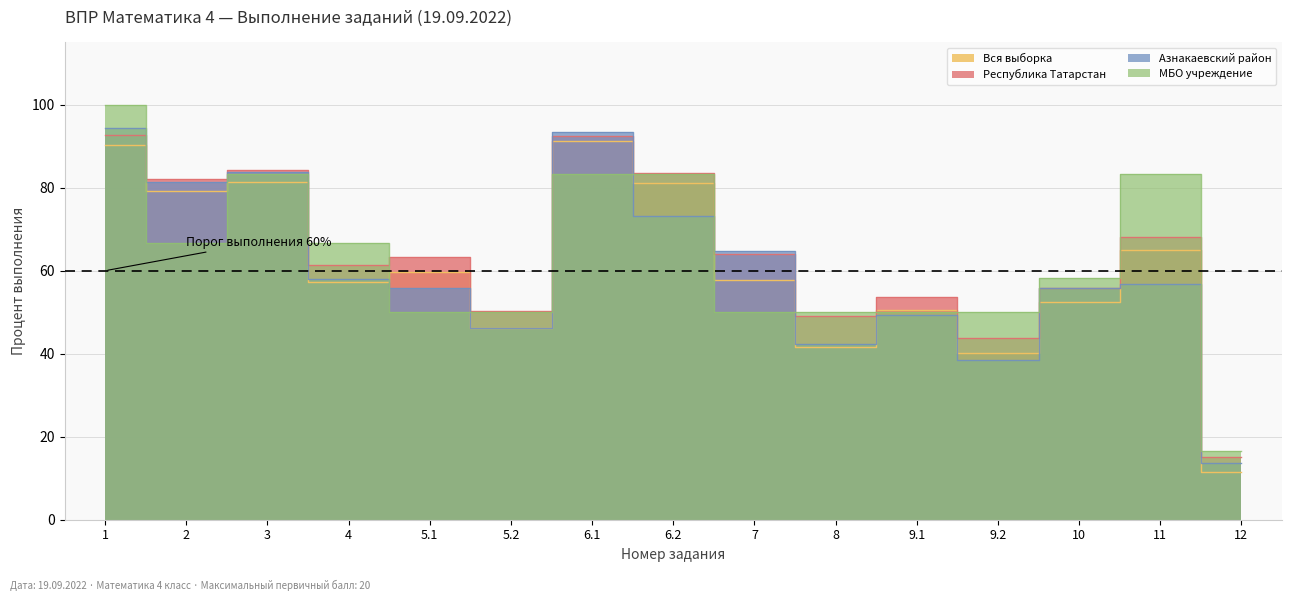

What are all the series names shown in the legend?

Вся выборка, Республика Татарстан, Азнакаевский район, МБО учреждение